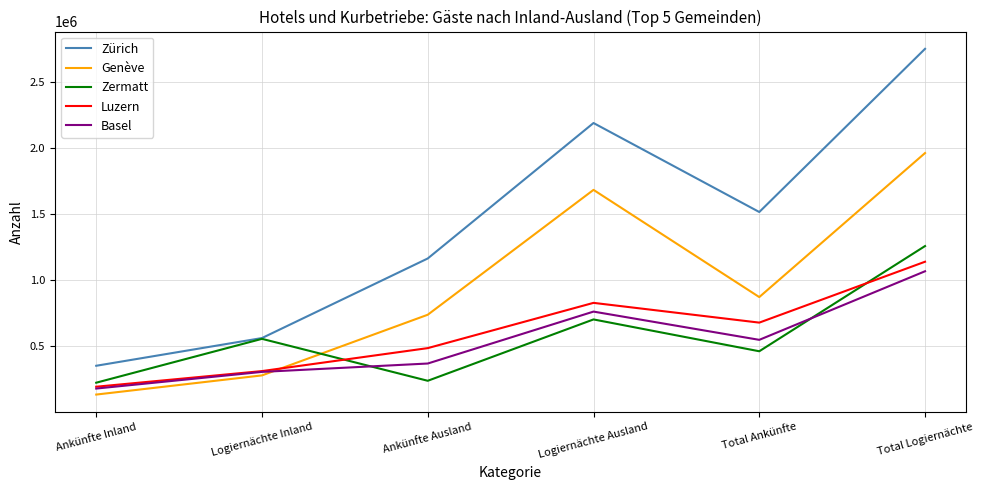

Is it true that Zürich equals 1569575 at Ankünfte Ausland?

False